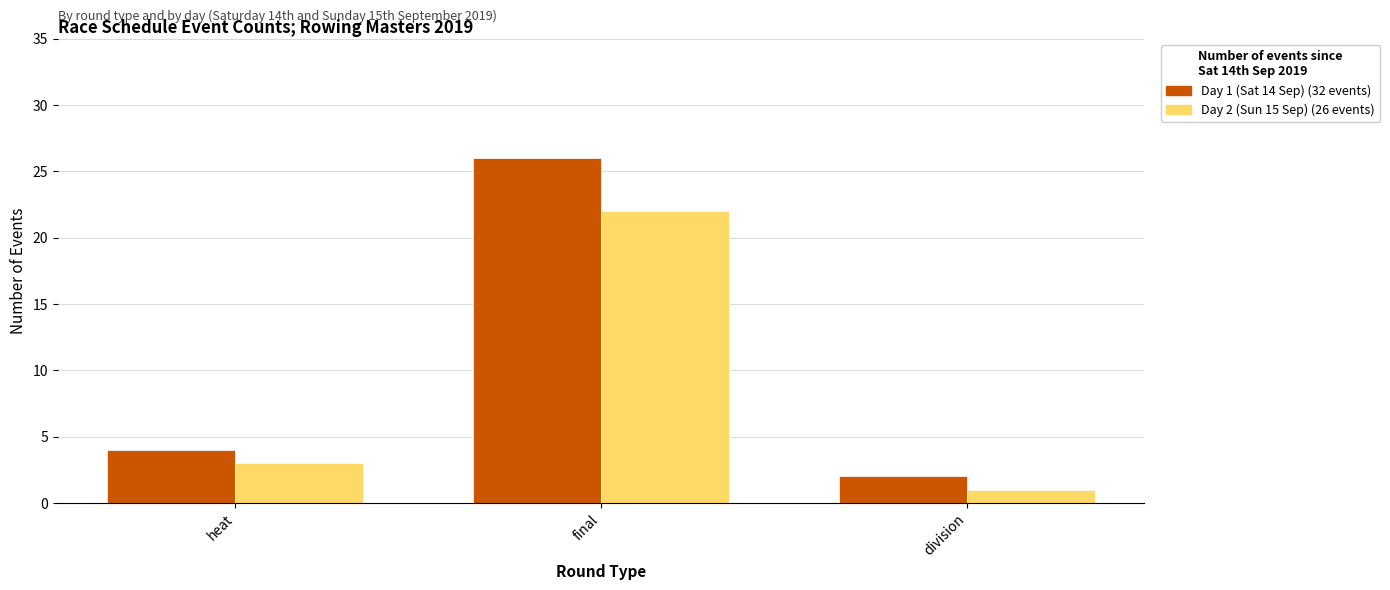

At which category is the sum across all series the highest?

final